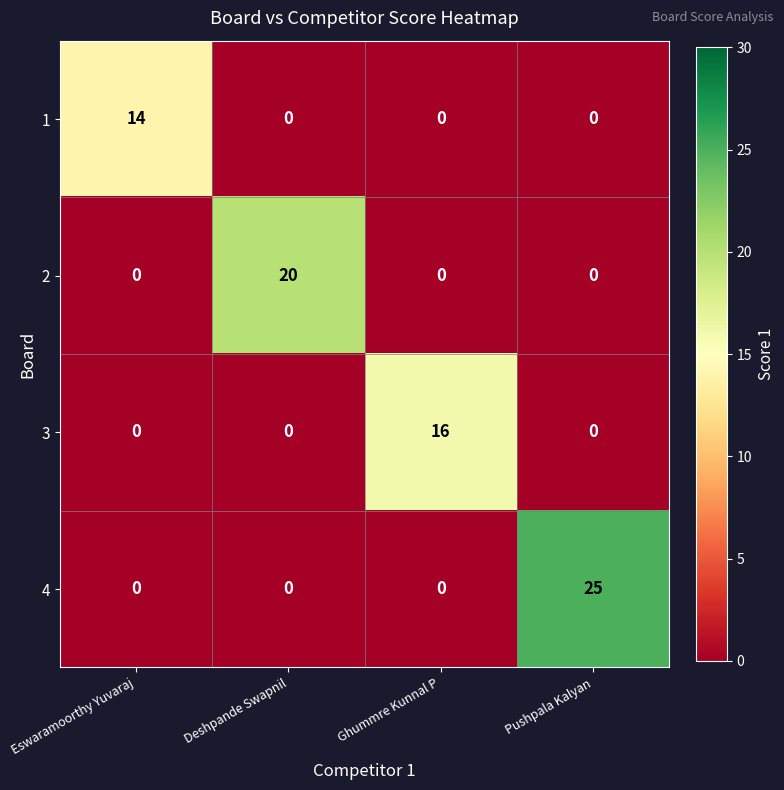

Which label corresponds to the largest value in the chart?

Pushpala Kalyan